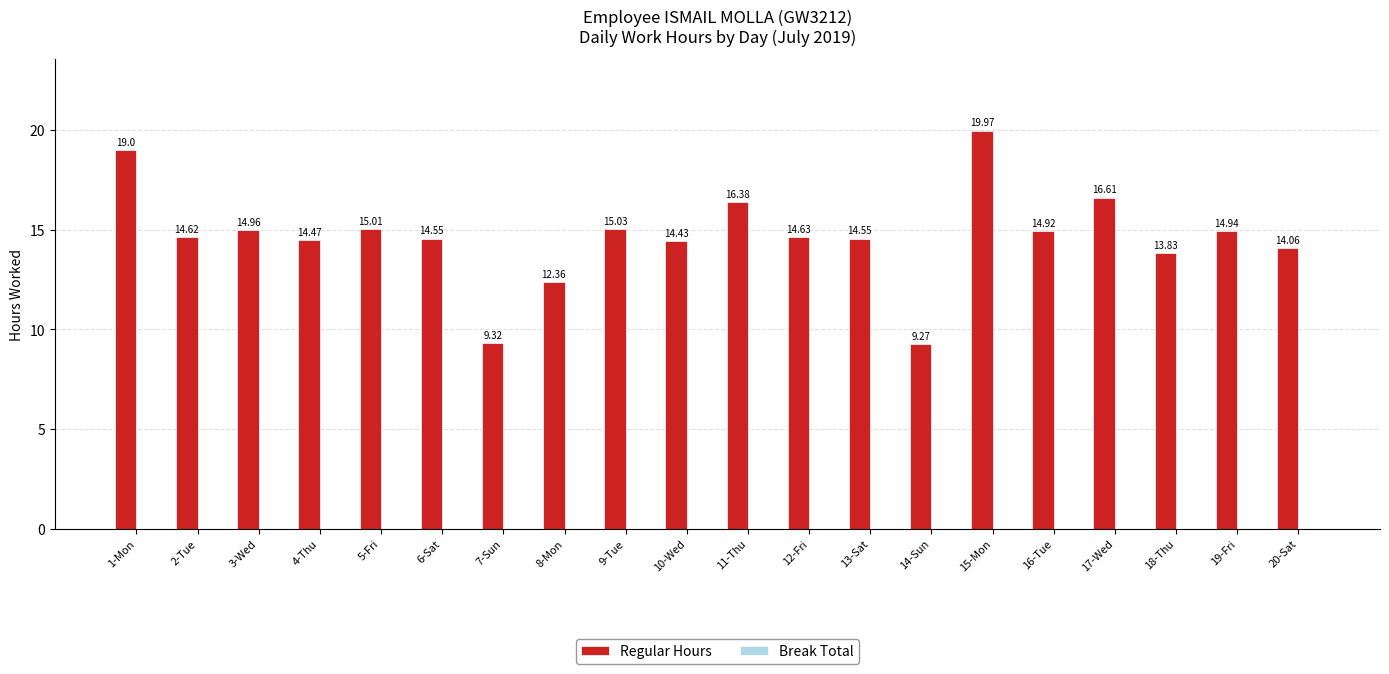

What is the difference between the values at 8-Mon and 9-Tue?

2.7